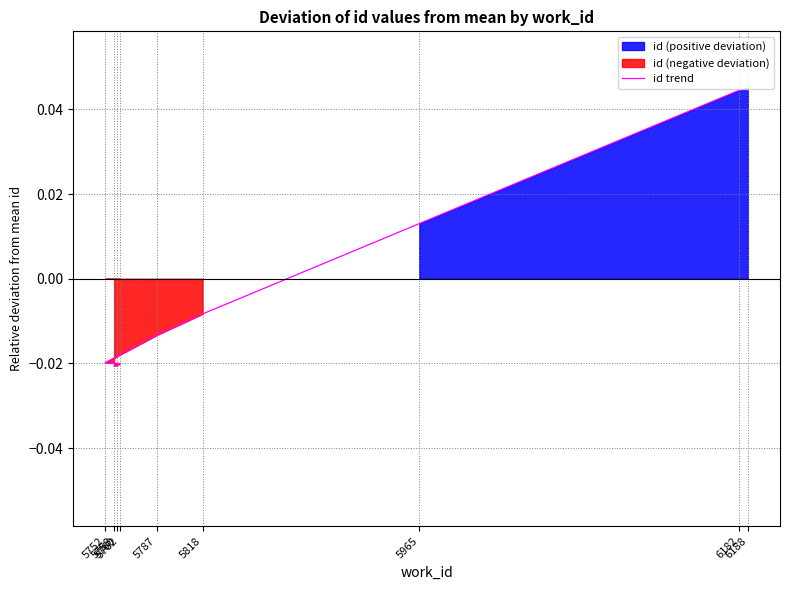

Does the chart display data point markers on the line(s)?

No